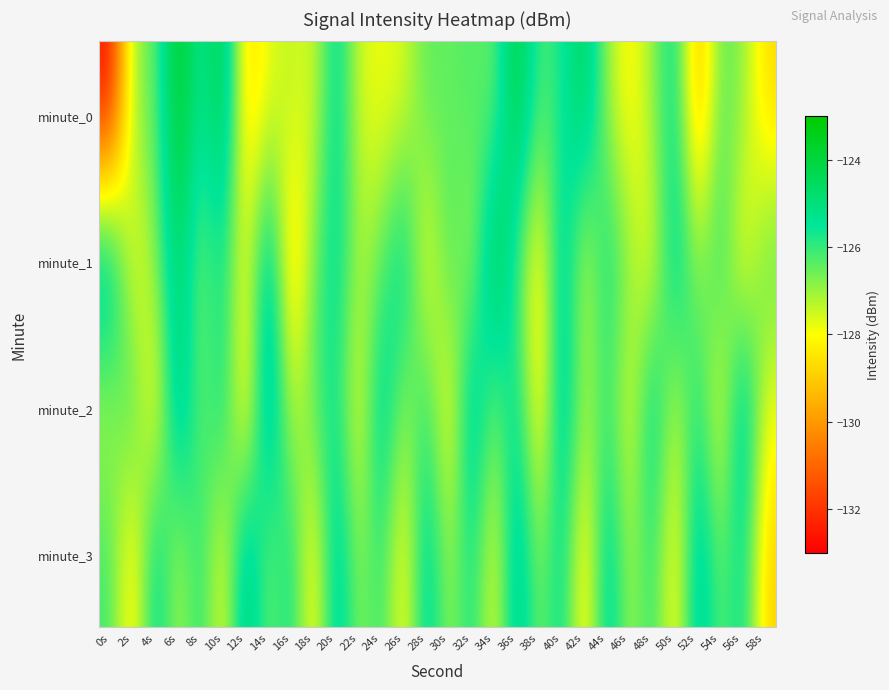

Rank the series by their maximum value, from lowest to highest.

minute_3, minute_2, minute_1, minute_0